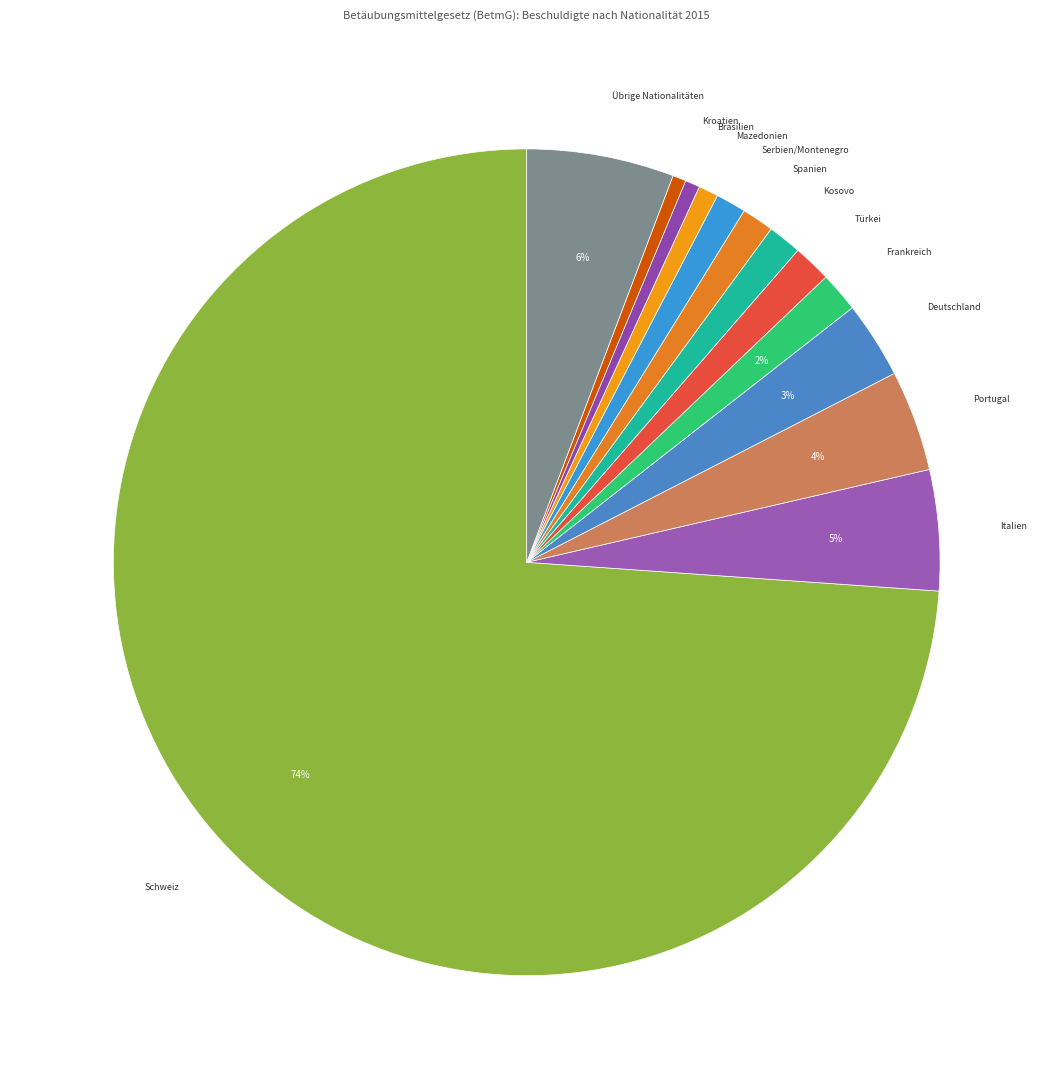

To the nearest percent, what portion does Spanien represent?

1%